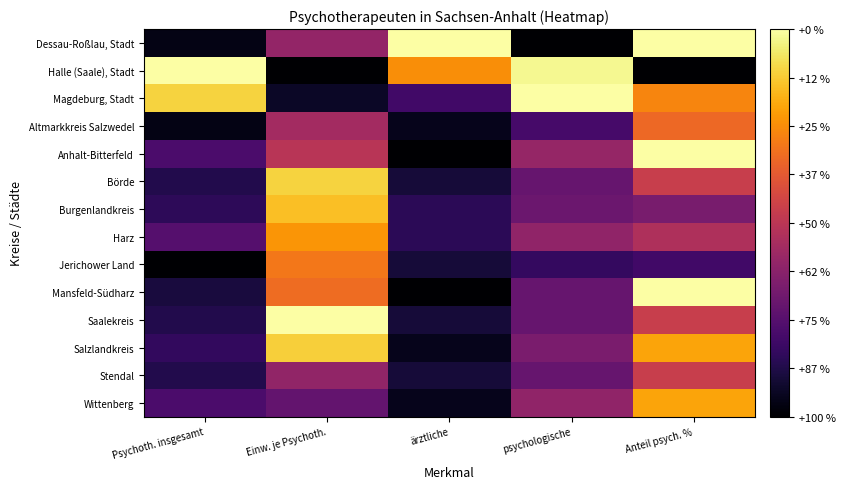

At Einw. je Psychoth., list the series in order from smallest to largest.

Halle (Saale), Stadt, Magdeburg, Stadt, Wittenberg, Stendal, Dessau-Roßlau, Stadt, Altmarkkreis Salzwedel, Anhalt-Bitterfeld, Mansfeld-Südharz, Jerichower Land, Harz, Burgenlandkreis, Salzlandkreis, Börde, Saalekreis